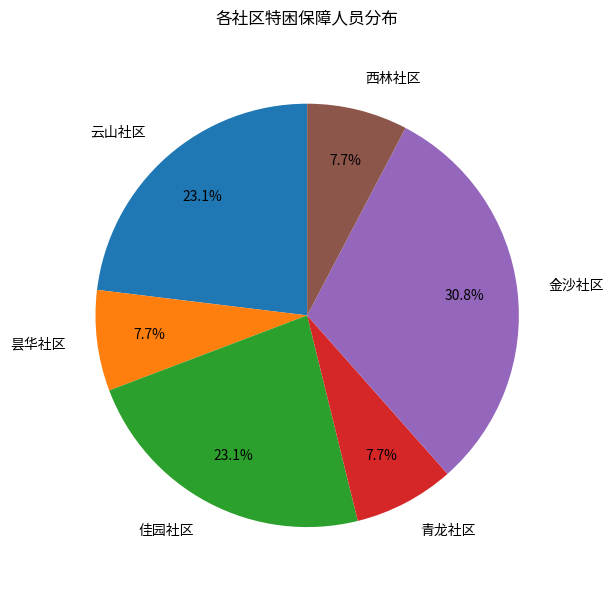

Is it true that 云山社区 is 10% of the pie?

False